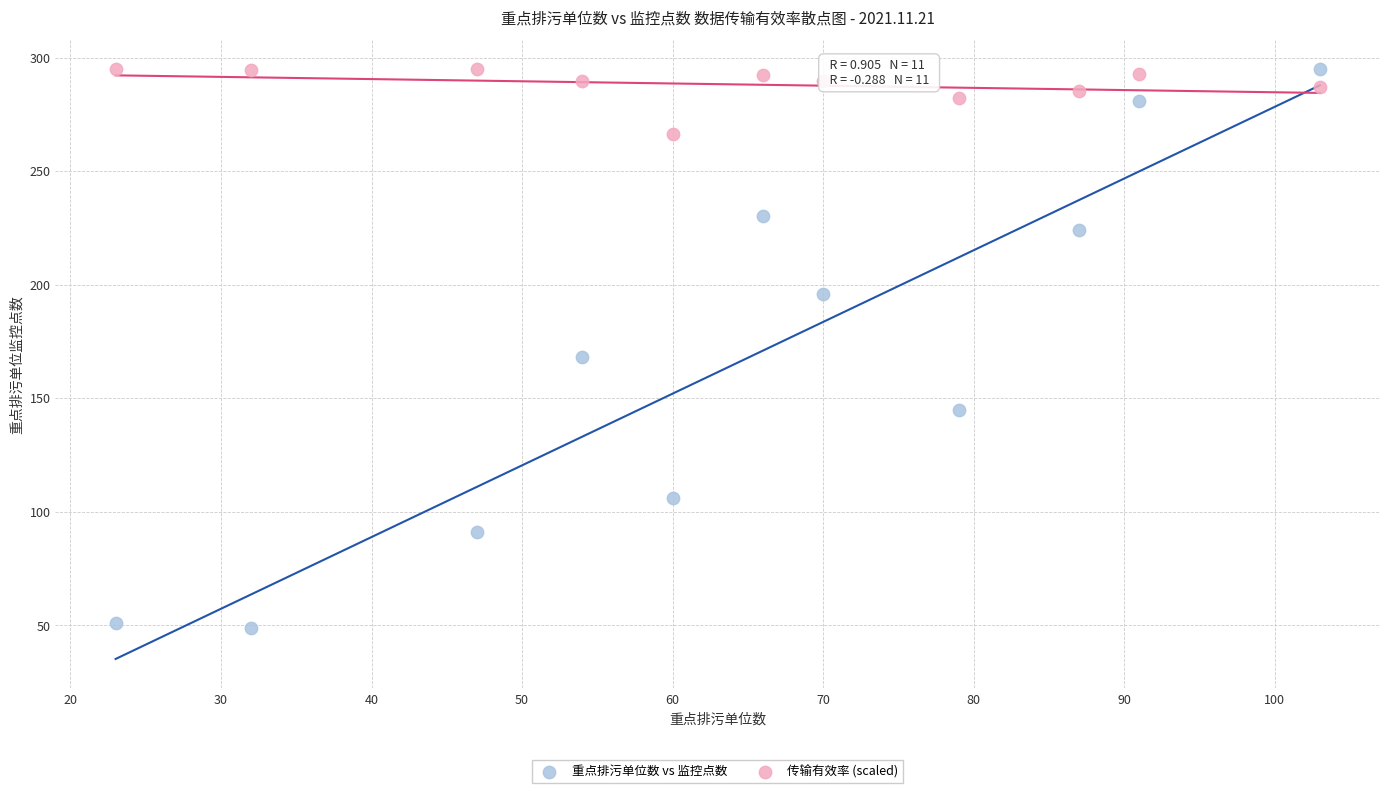

Which series has the largest Y range (max minus min)?

重点排污单位数 vs 监控点数